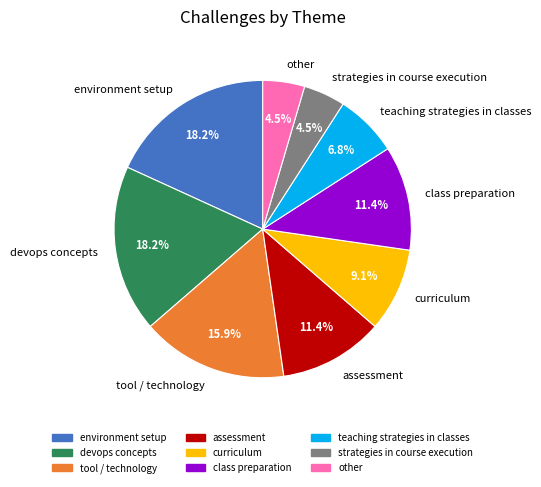

Is there a majority slice in this chart?

No